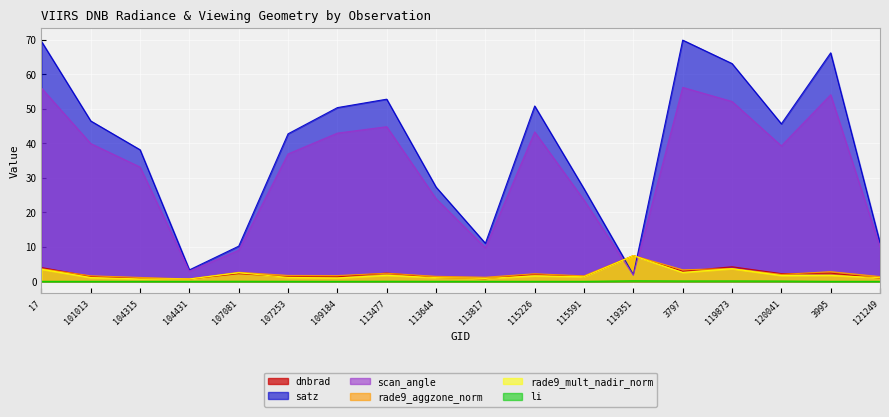

How many lines are shown in the chart?

6